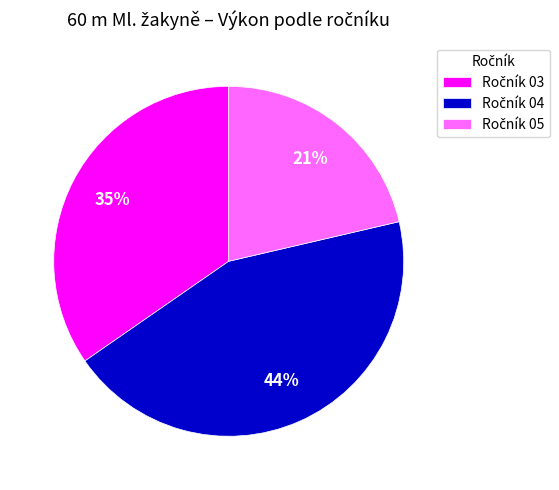

Does any single category account for the majority?

No